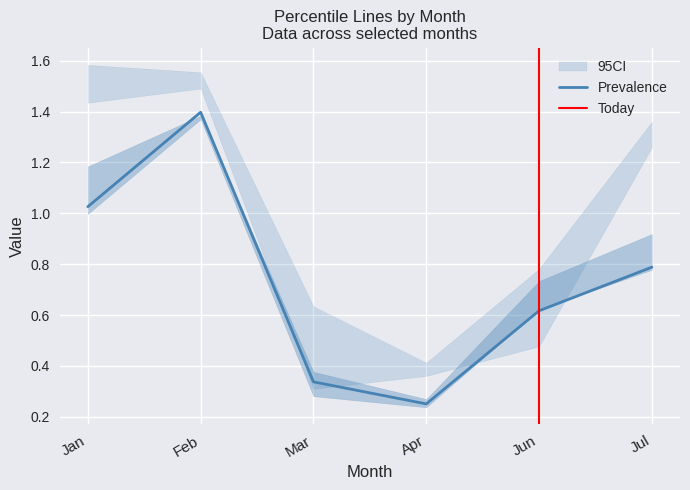

Is the value of pct25 at Feb greater than the value of pct50 at Jul?

Yes